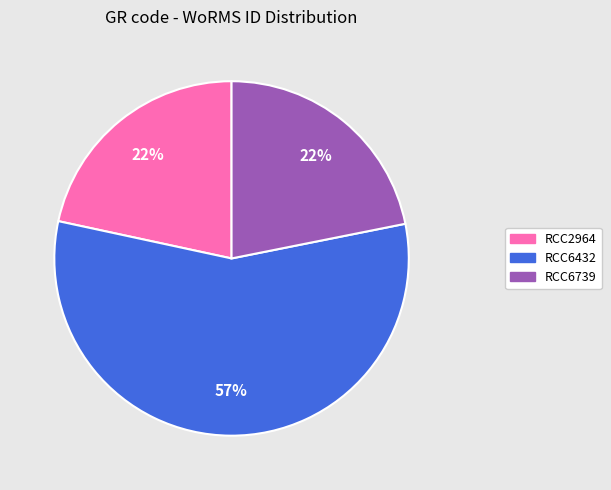

The RCC2964 slice represents 22% of the pie. True or false?

True